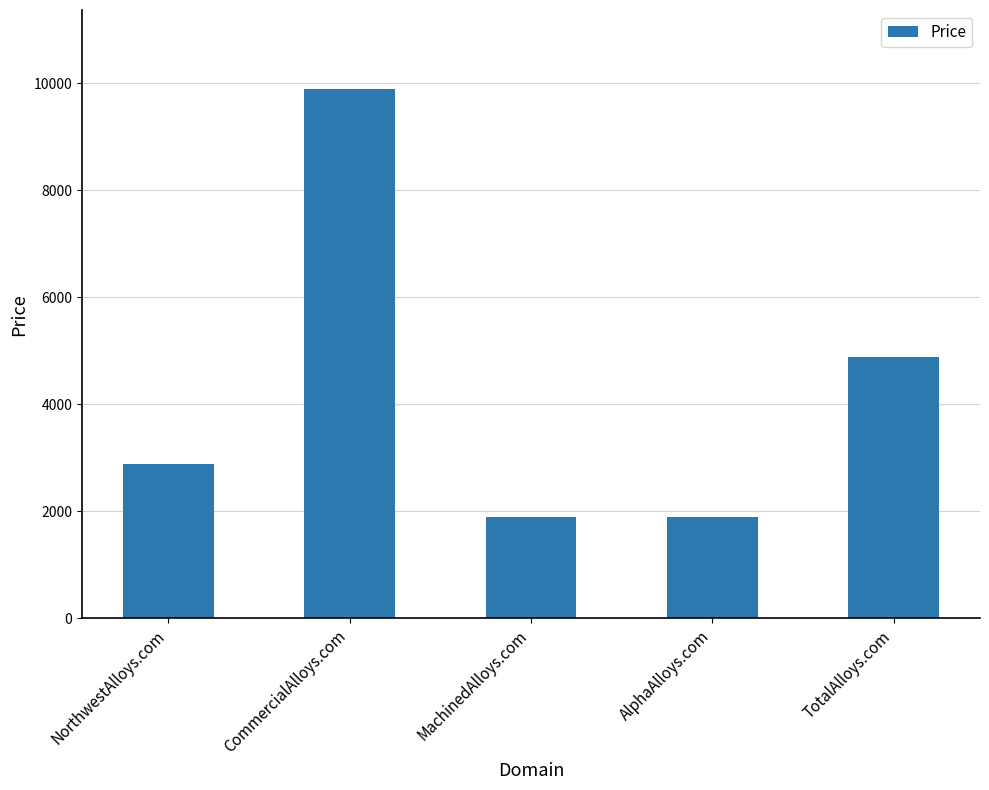

How many categories are shown in the chart?

5